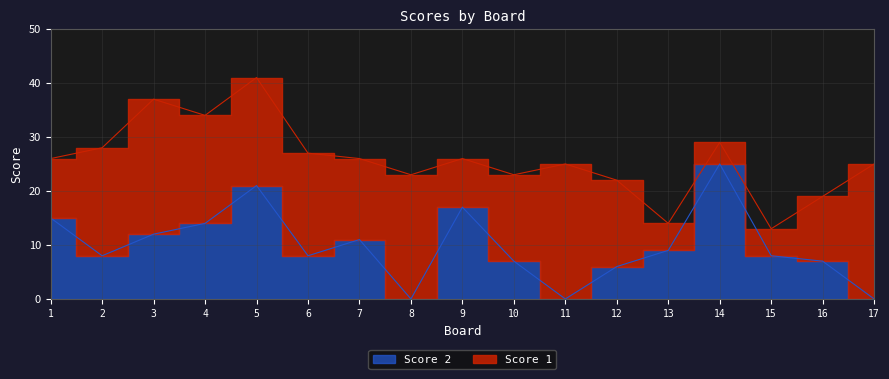

What is the maximum value shown in the chart?

25